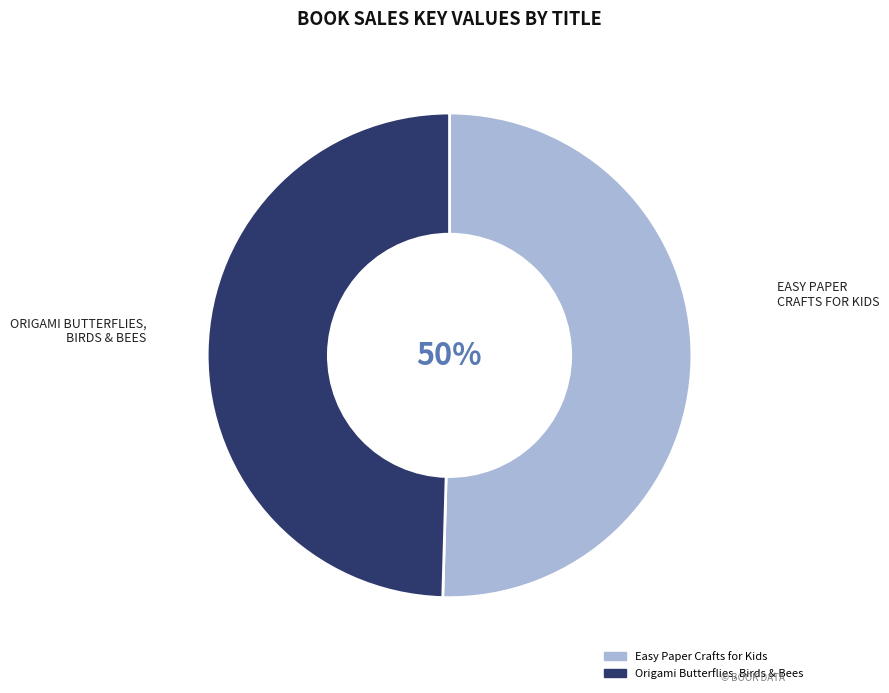

To the nearest percent, what percentage of the pie is Easy Paper Crafts for Kids?

50%